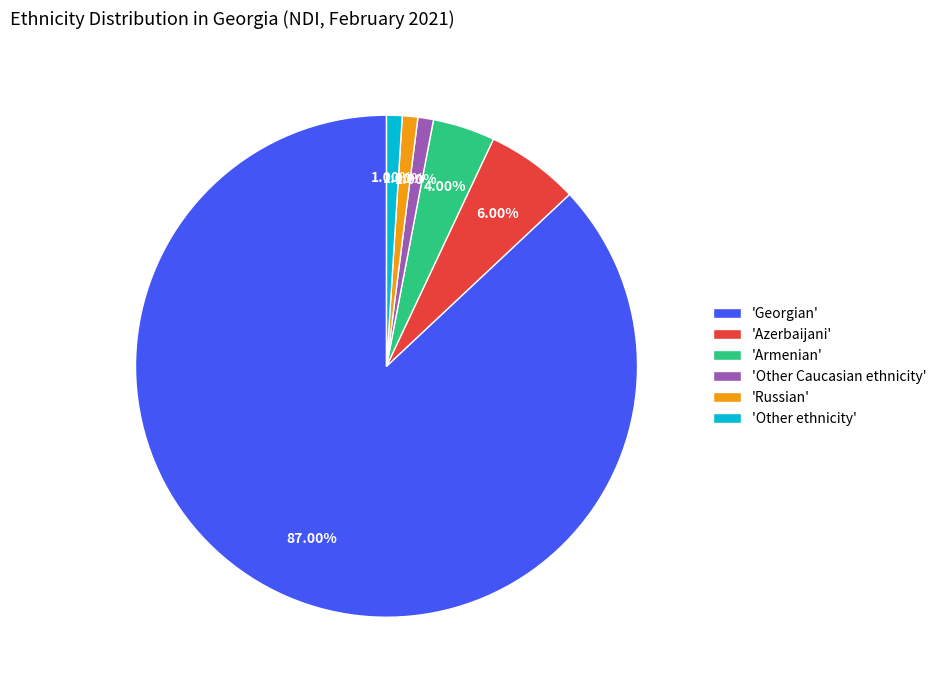

To the nearest percent, what is the difference between the largest and smallest slice percentages?

86%